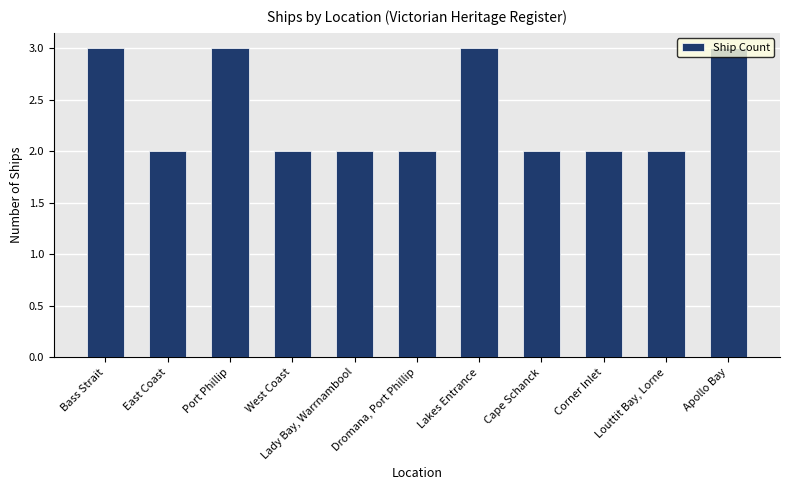

What is the change in value from Lakes Entrance to Corner Inlet?

-1